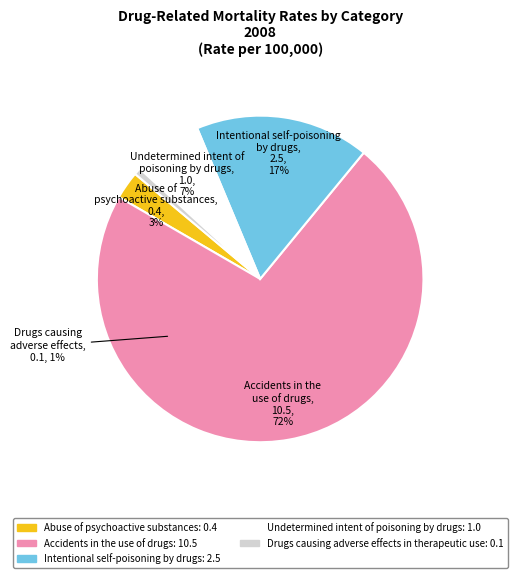

Rank the categories by value from highest to lowest.

Accidents in the use of drugs, Intentional self-poisoning by drugs, Undetermined intent of poisoning by drugs, Abuse of psychoactive substances, Drugs causing adverse effects in therapeutic use